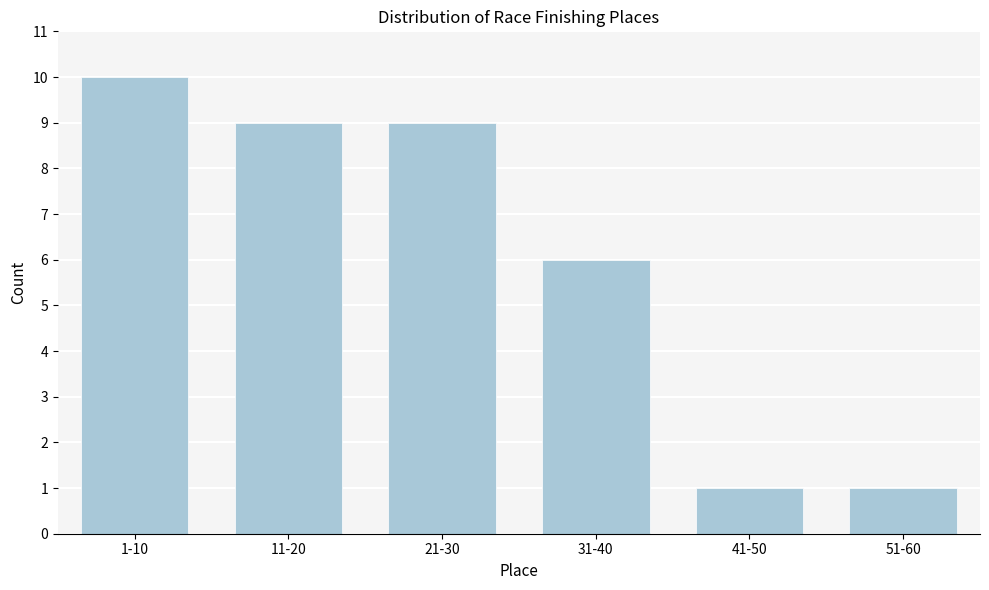

Reading left to right, transcribe all the data shown in this chart.

10	9	9	6	1	1